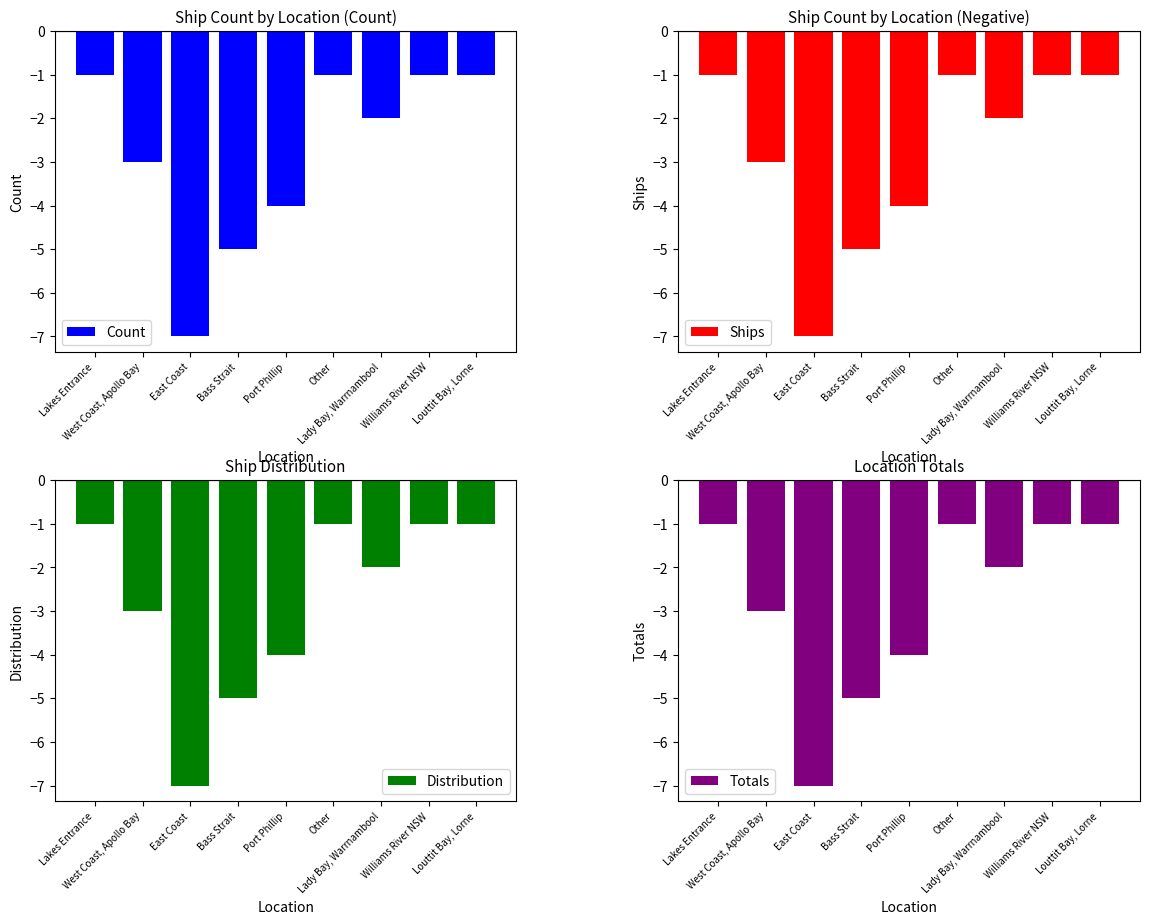

At Louttit Bay, Lorne, list the series in order from smallest to largest.

Count, Ships, Distribution, Totals